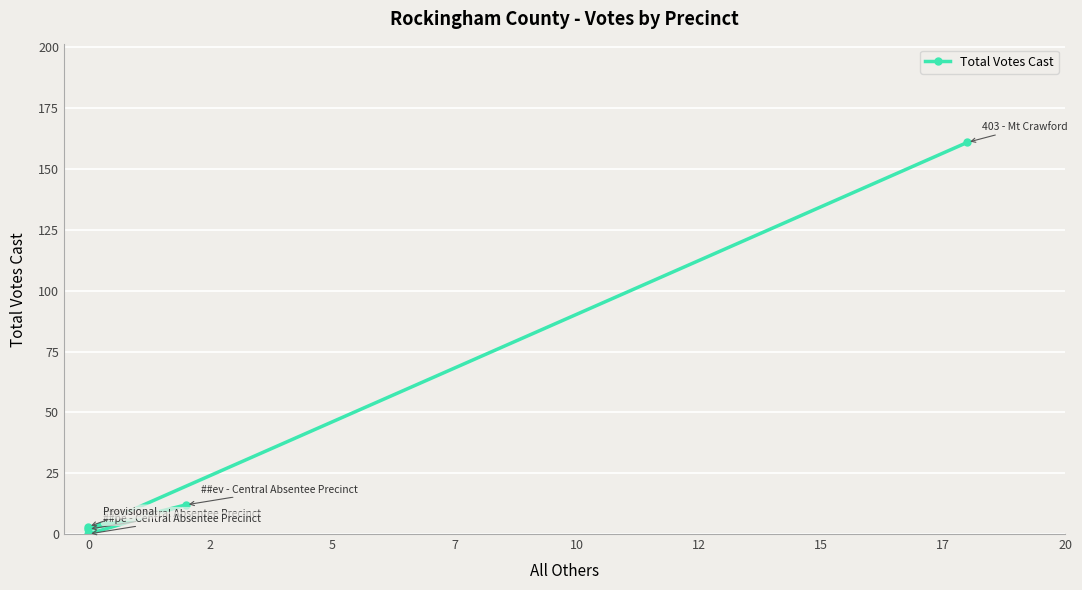

The value at 0 is 91. True or false?

False